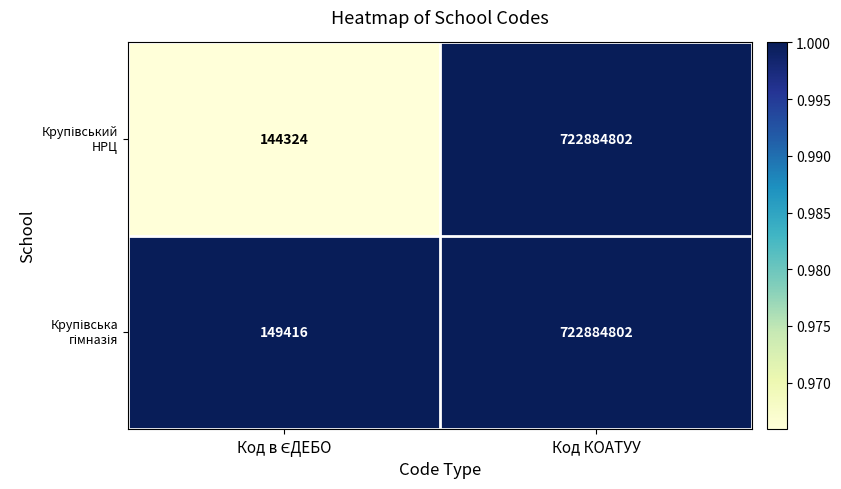

What is the minimum value shown in the chart?

144324